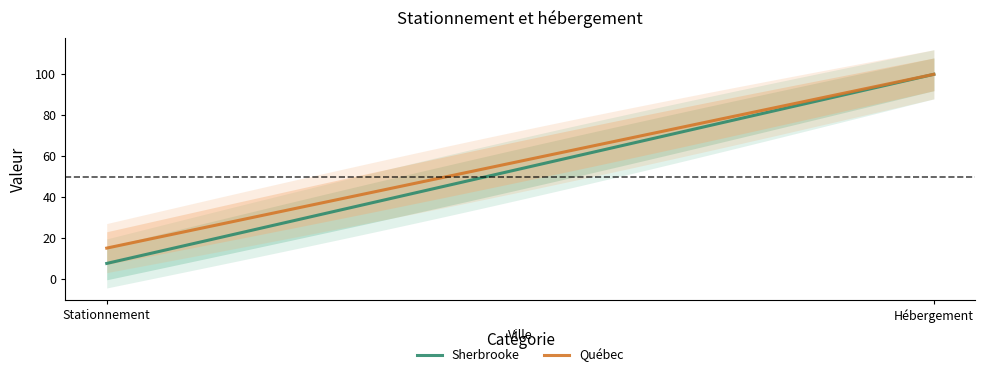

Reading left to right, what are all the values shown in this chart?

Sherbrooke: Stationnement=7.5	Hébergement=100.0
Québec: Stationnement=15.0	Hébergement=100.0